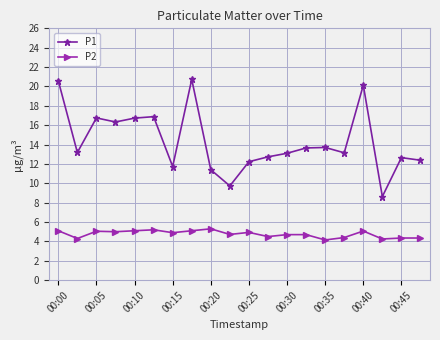

Which series has the widest spread of values?

P1